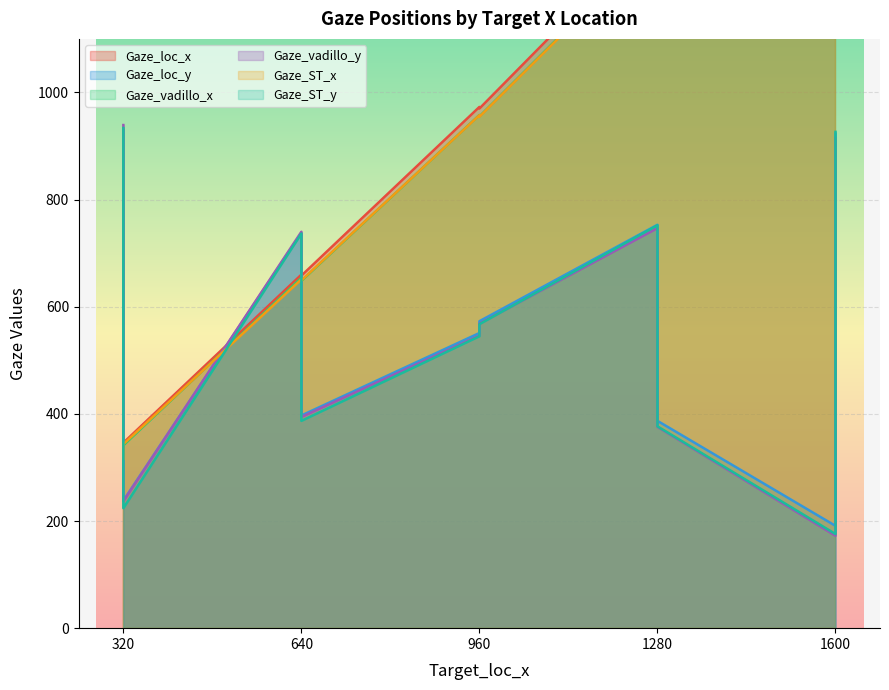

What is the difference between the second highest and second lowest values in the Gaze_ST_y series?

702.5